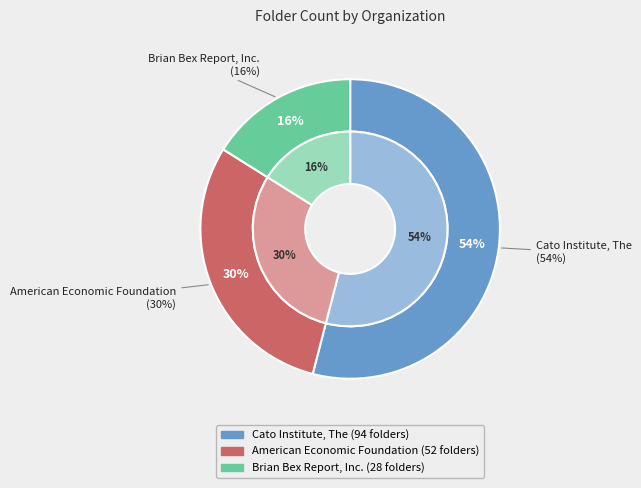

Approximately how many times larger is the value at Brian Bex Report, Inc. compared to Cato Institute, The?

0.3